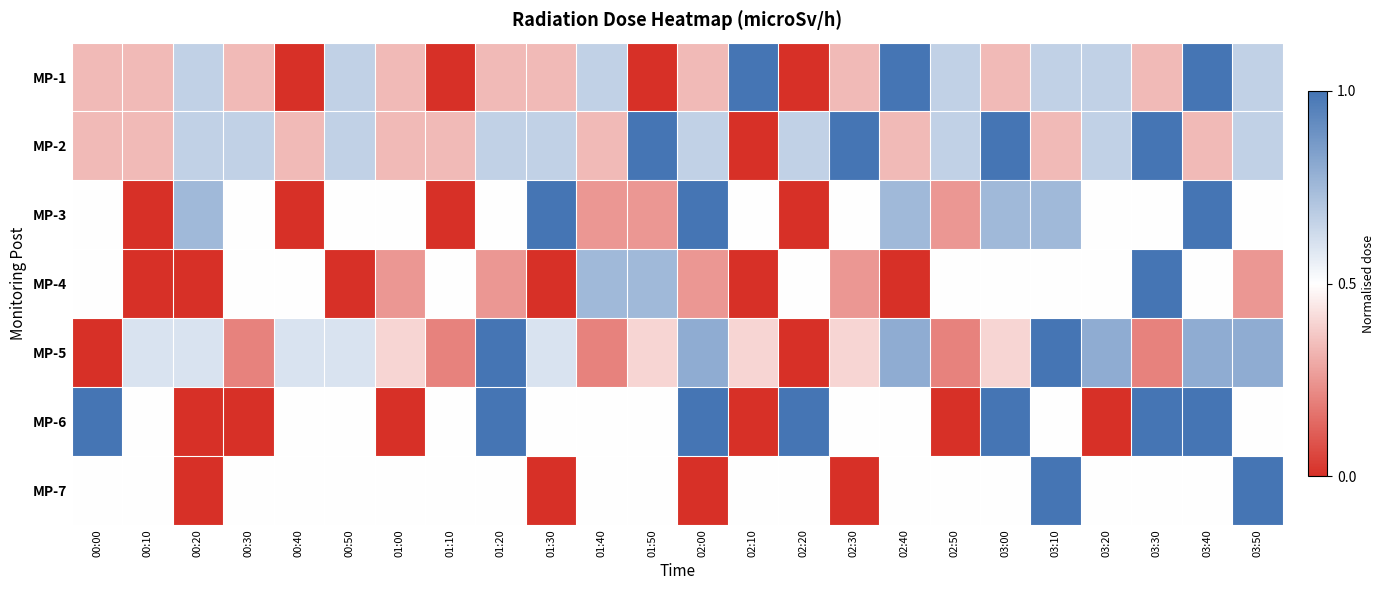

How many categories are shown in the chart?

24